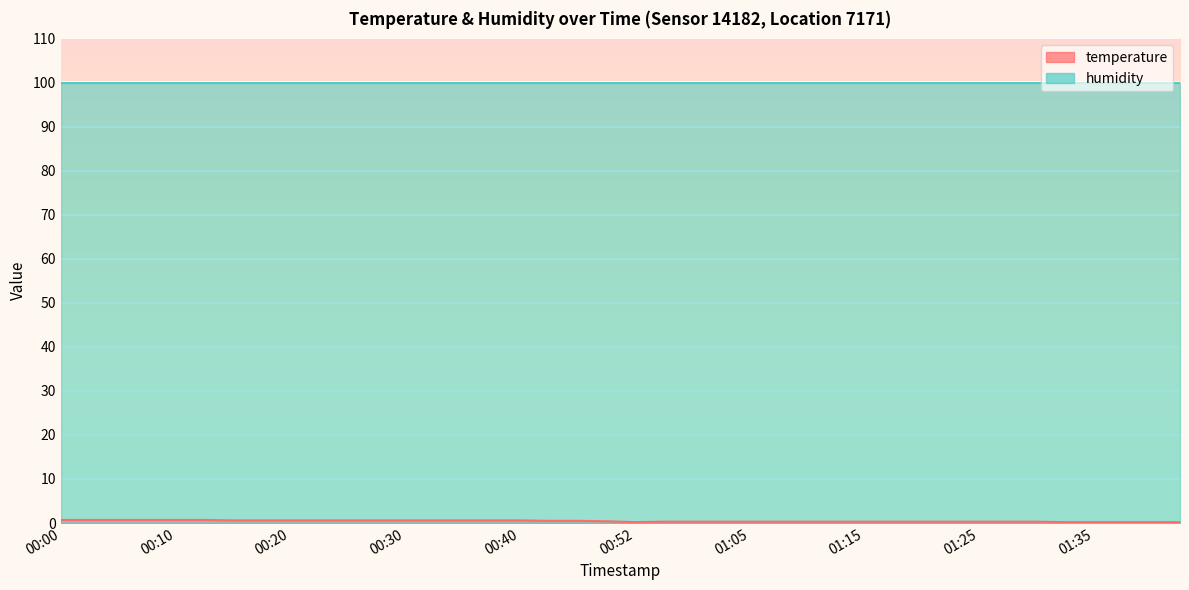

What is the difference between the maximum and minimum values?

0.5